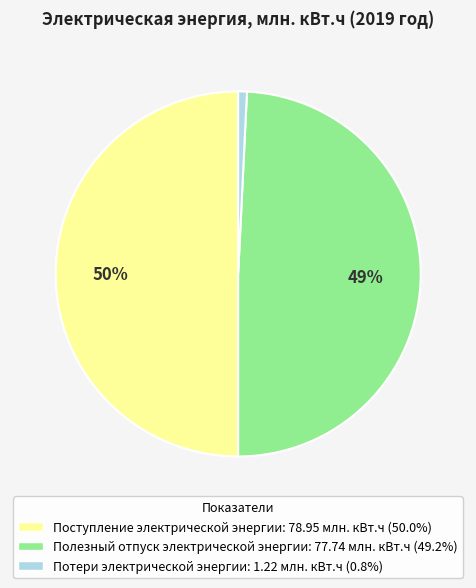

Does Полезный отпуск электрической энергии represent more than half of the total?

No